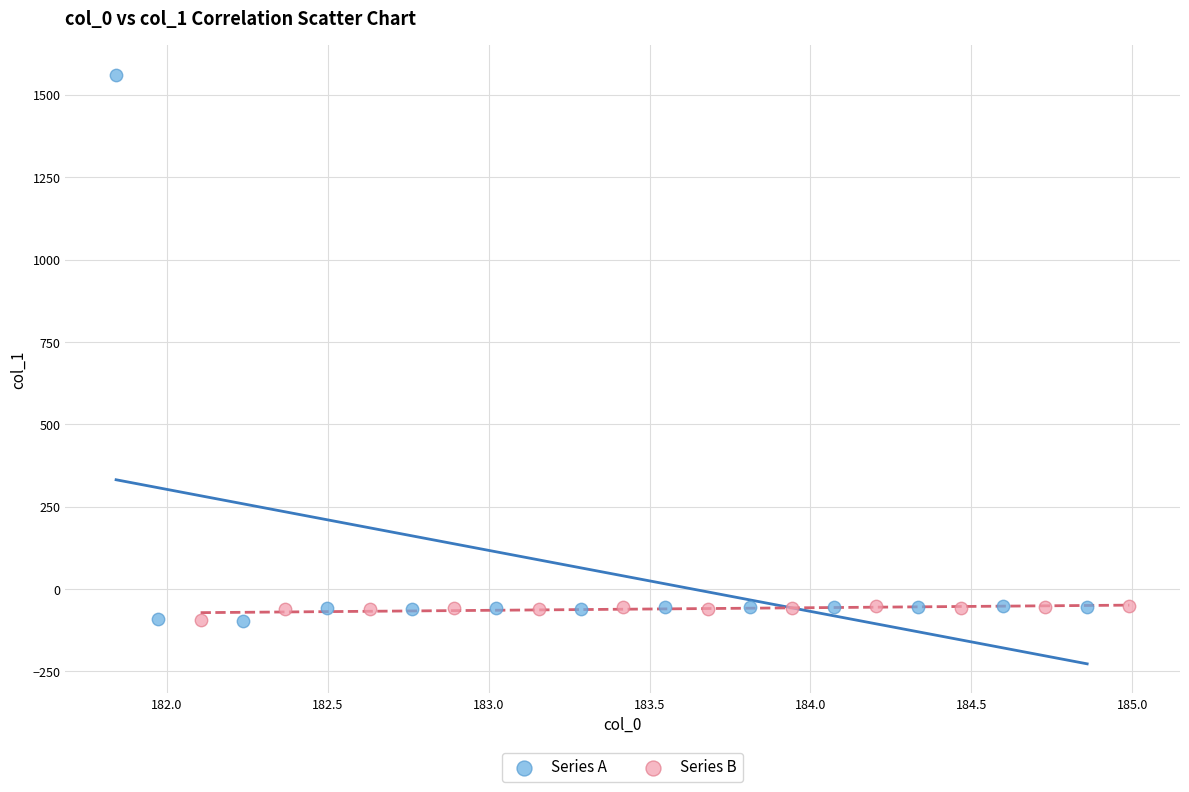

Which series contains the highest Y value?

Series A